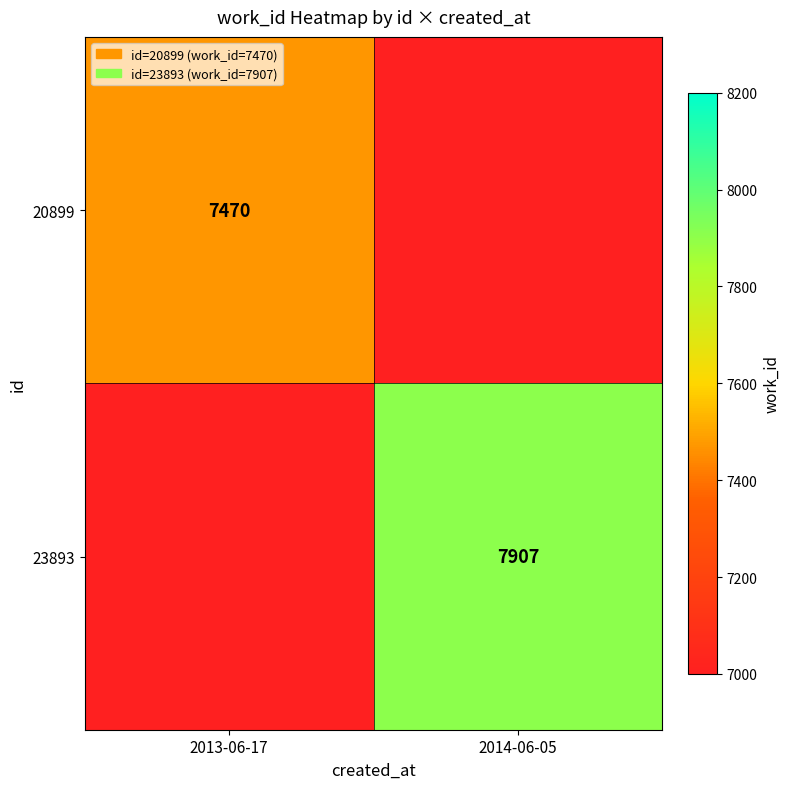

At how many categories does at least one series exceed 7625?

1